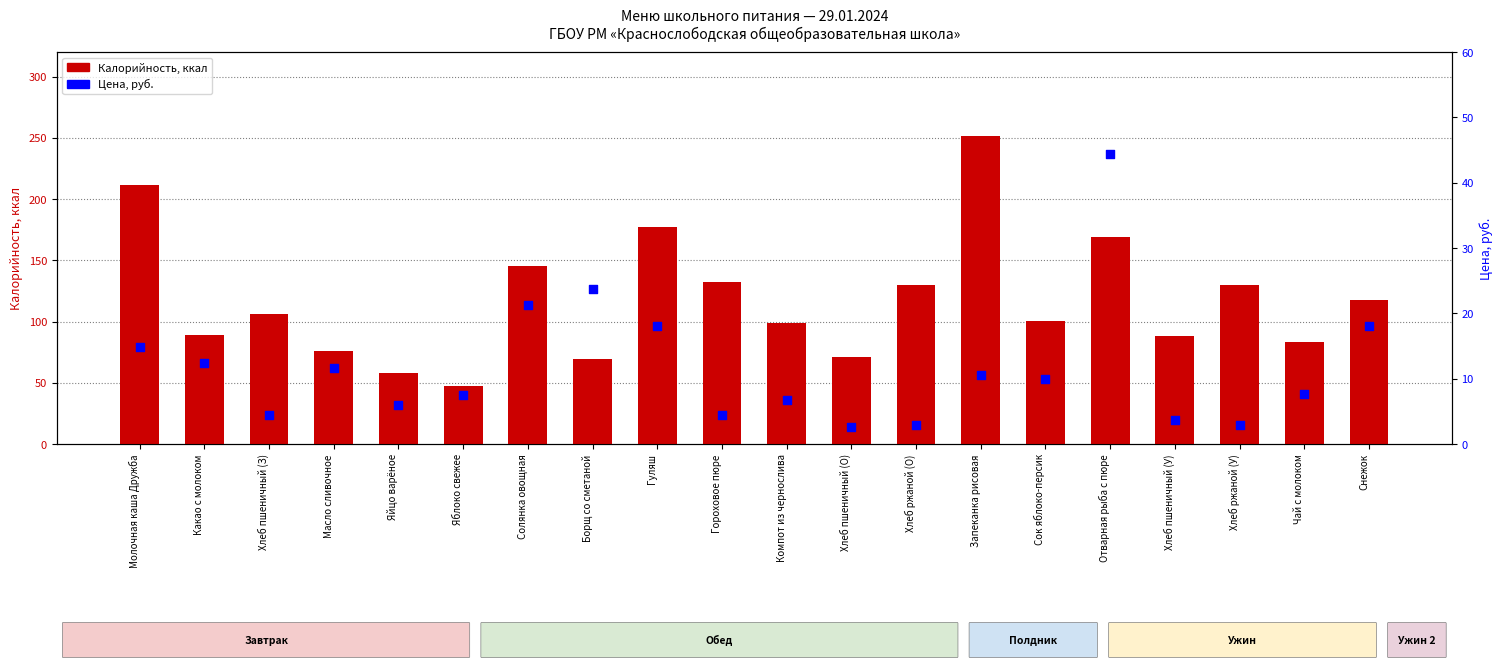

Which series has the widest spread of Y values?

Калорийность